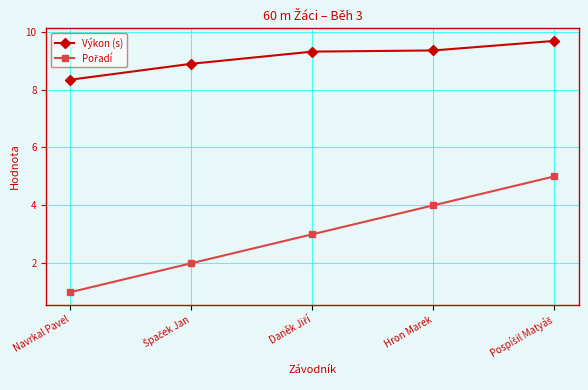

Which series has the largest total across all categories?

Výkon (s)